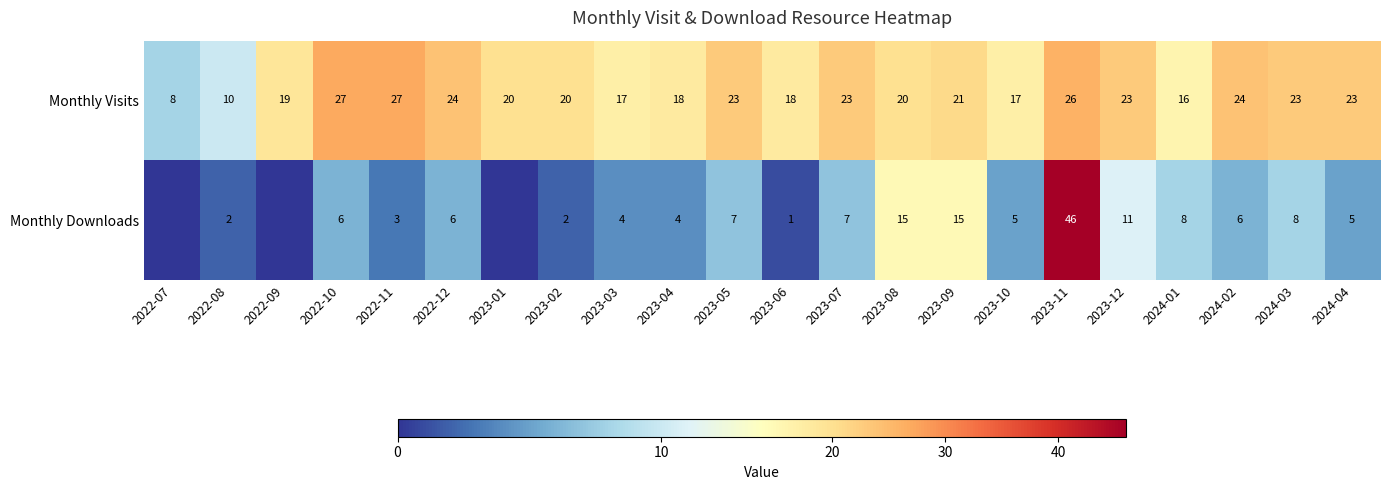

What is the difference between the Monthly Visits values at 2022-10 and 2023-03?

10